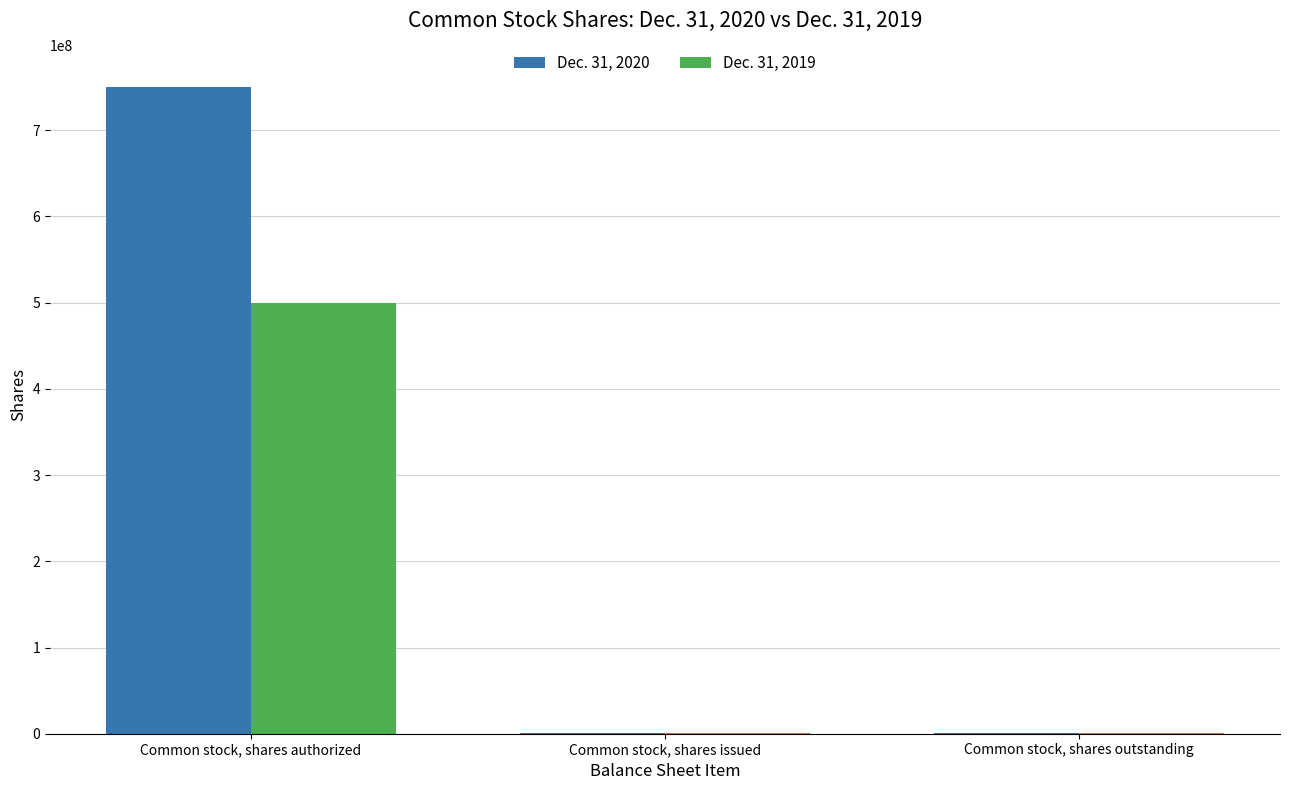

Is it true that Dec. 31, 2020 equals 750000000 at Common stock, shares authorized?

True